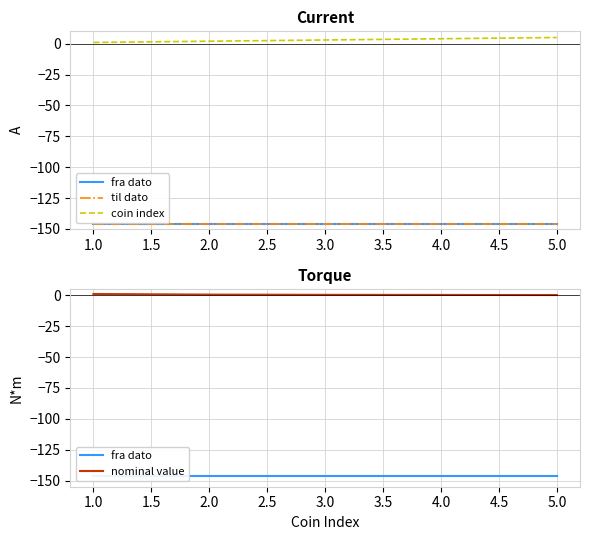

Rank the series by their maximum value, from highest to lowest.

coin index, nominal value, fra dato, til dato